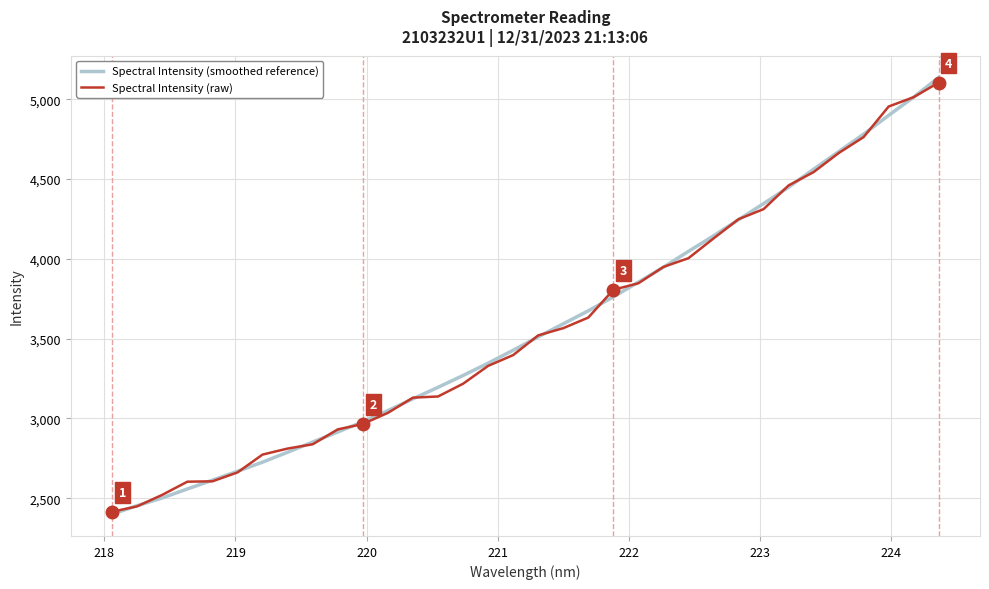

Does the chart have visible grid lines?

Yes